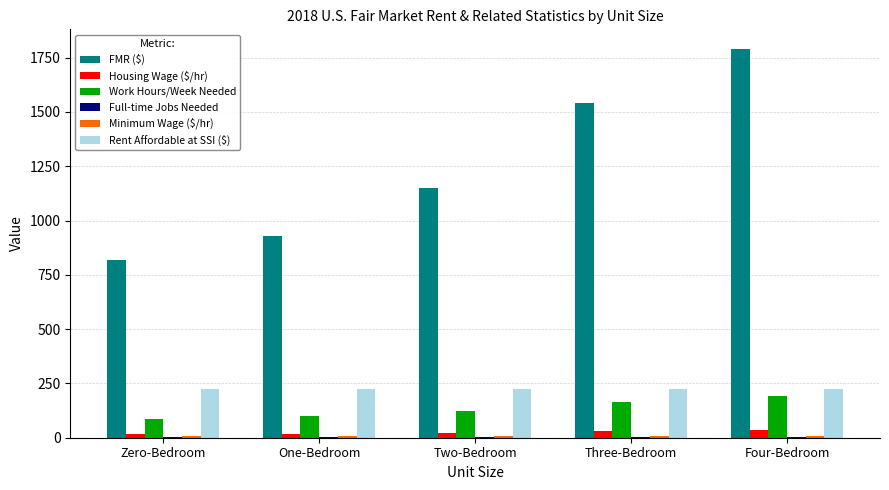

Which series has the largest total across all categories?

FMR ($)